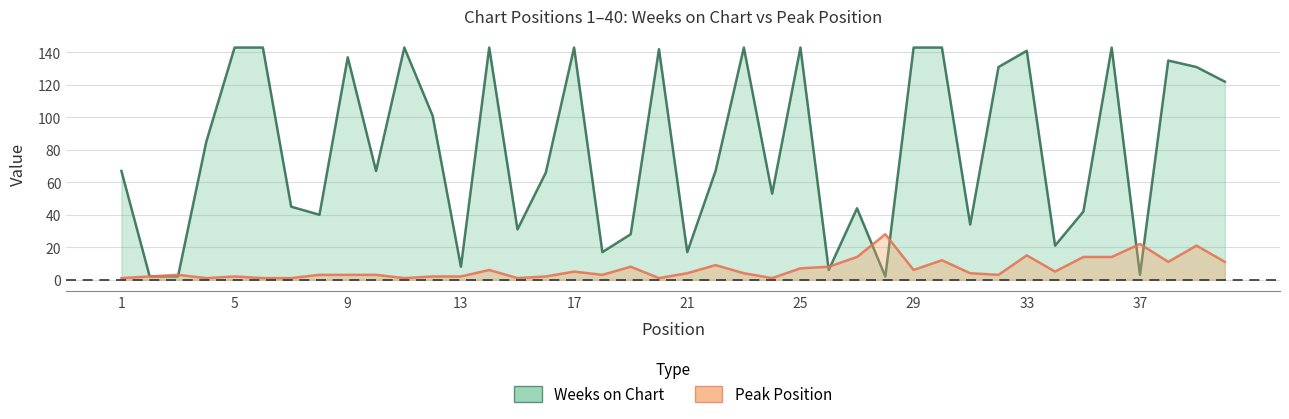

Which series has the widest spread of values?

Weeks on Chart